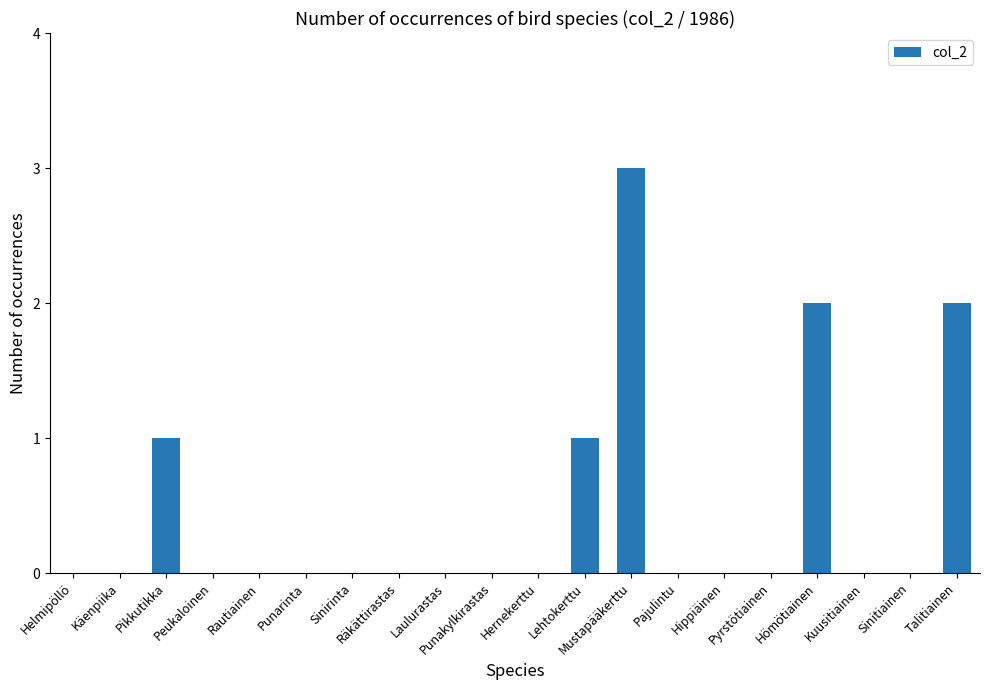

How many distinct data groups are displayed?

1